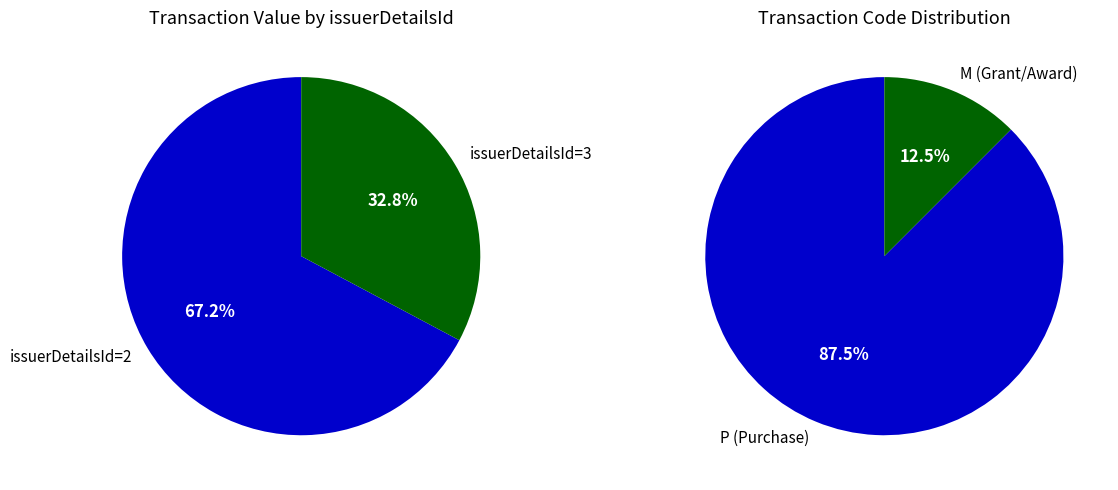

True or false: 2010-06-07 accounts for 33% of the total.

False